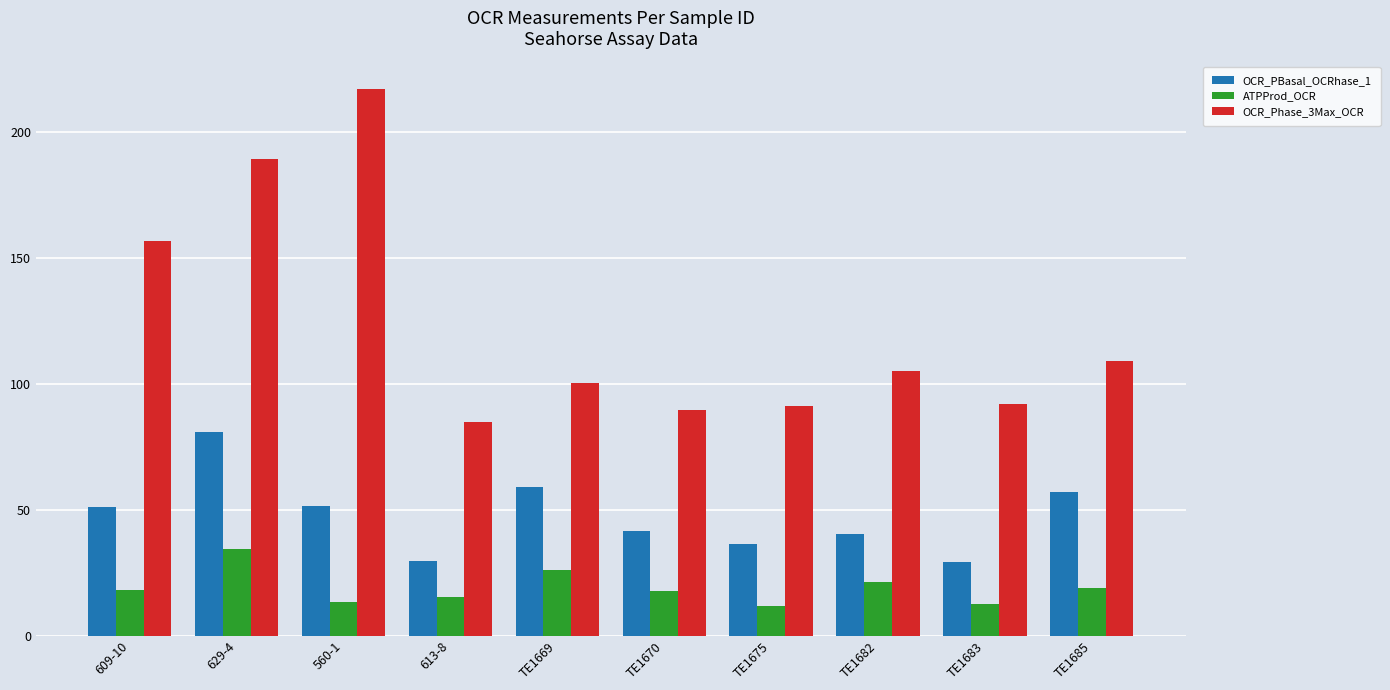

What is the label of the 6th bar from the left?

TE1670